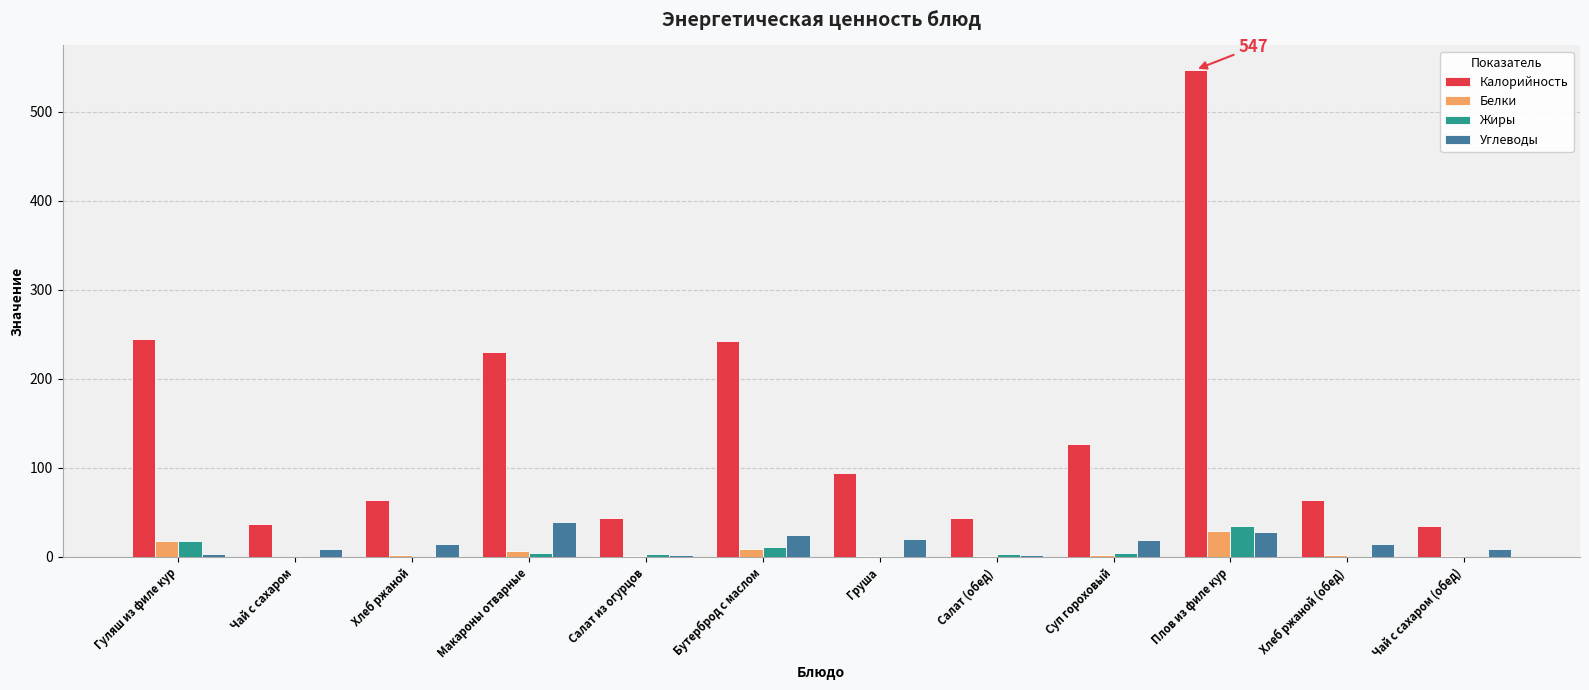

Is it true that Калорийность equals 396.3 at Бутерброд с маслом?

False